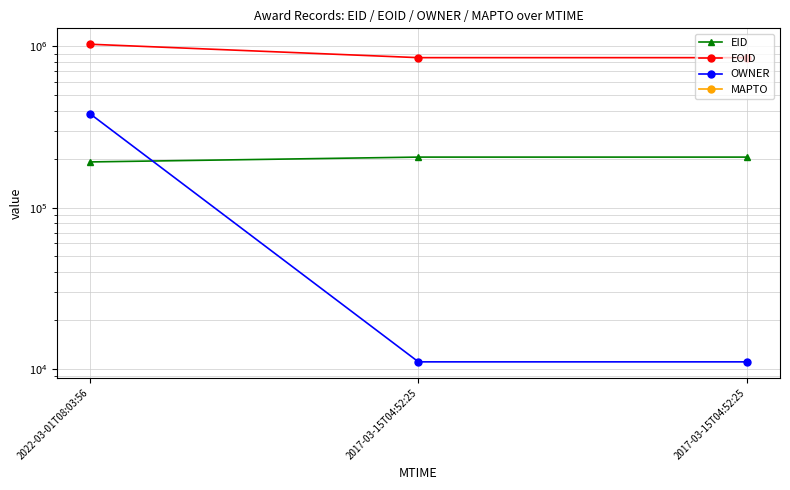

What is the difference between the maximum and minimum values in the EID series?

13721